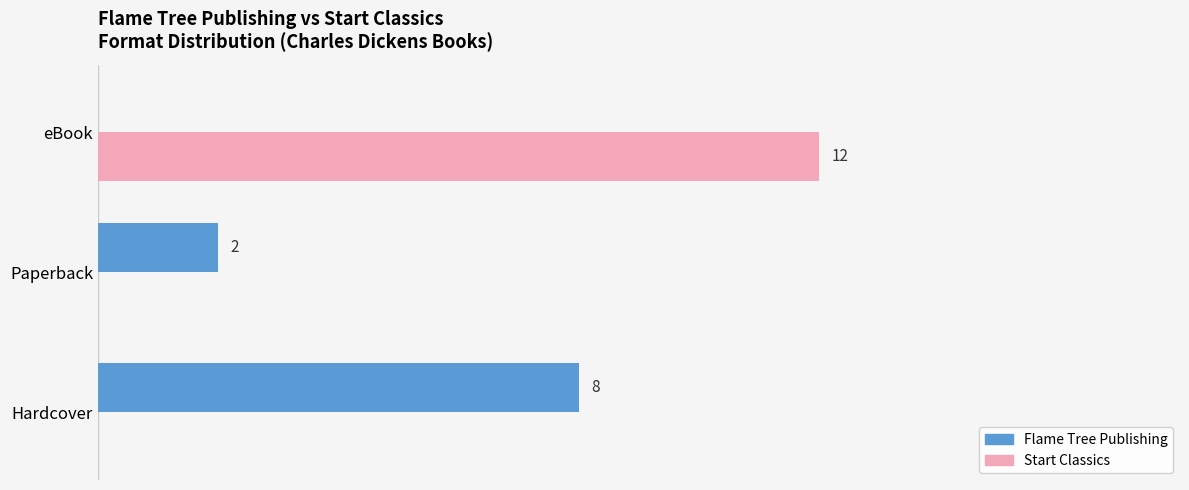

At which category is the sum across all series the highest?

eBook